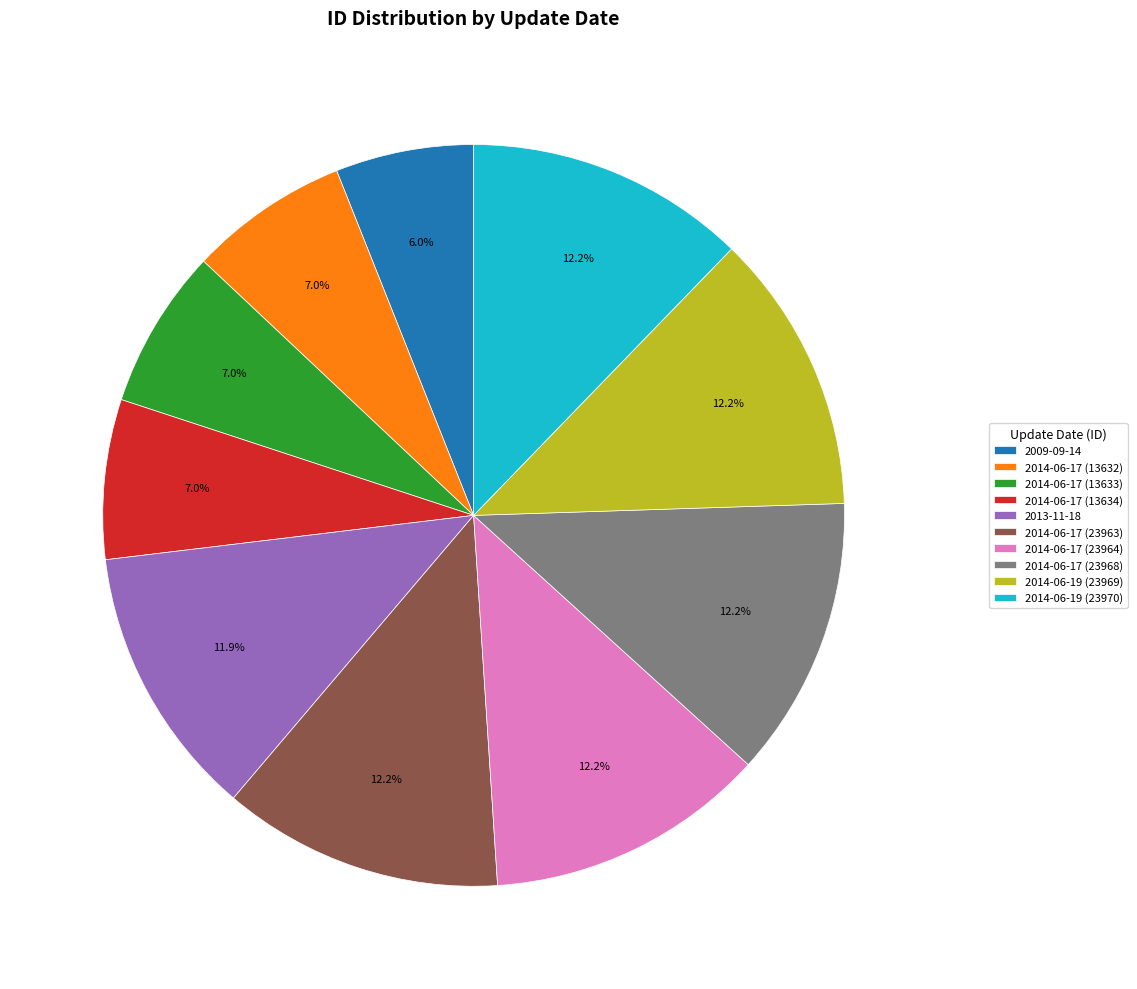

True or false: 2014-06-17 (23964) accounts for 12% of the total.

True